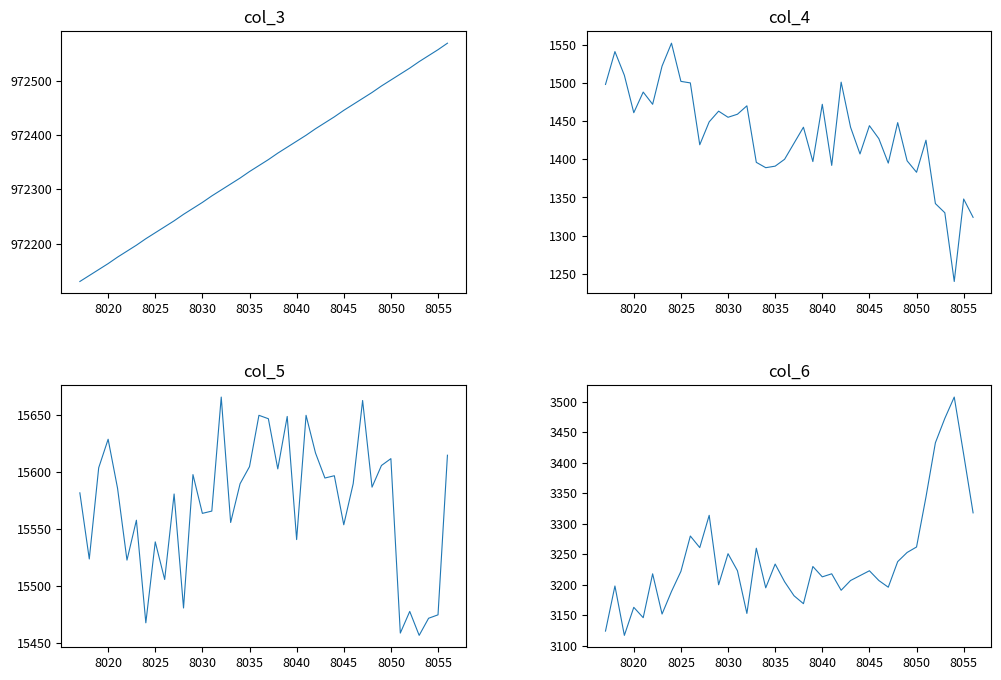

What is the minimum value shown in the chart?

1240